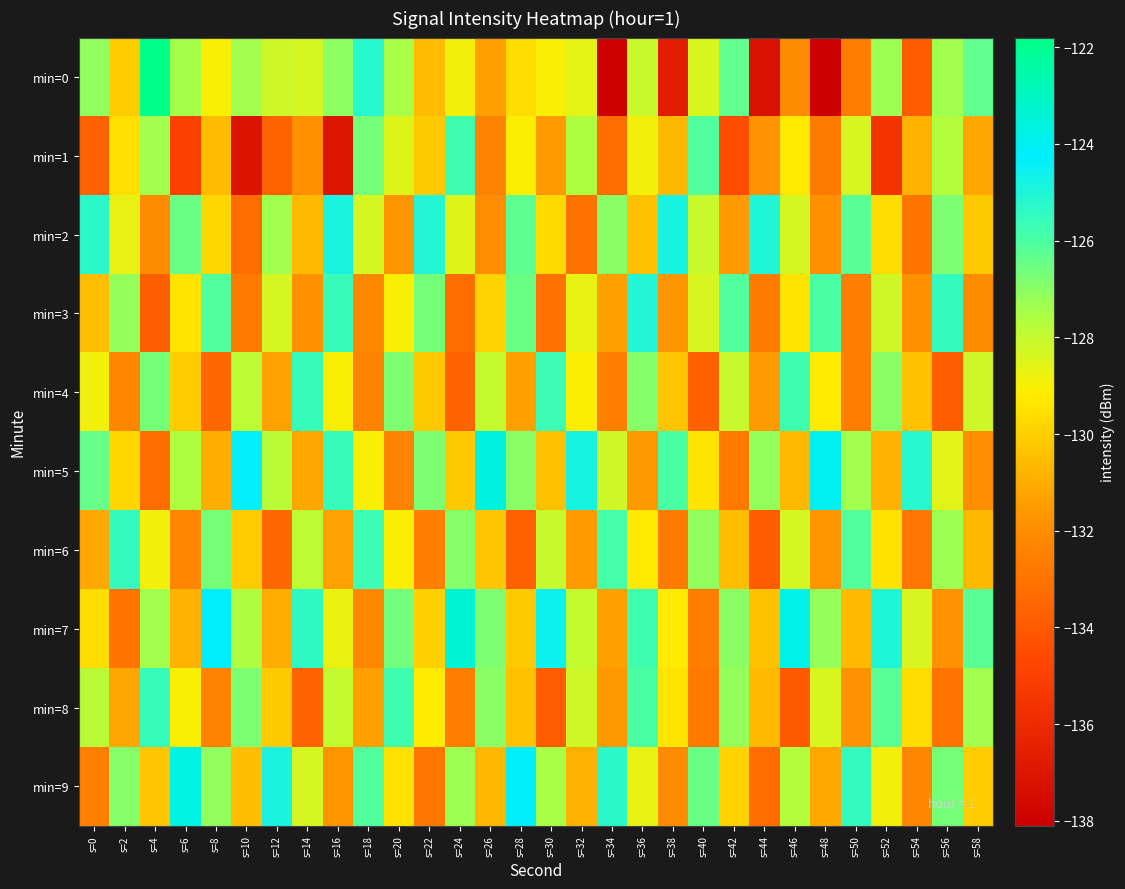

What is the greatest value displayed?

-121.8